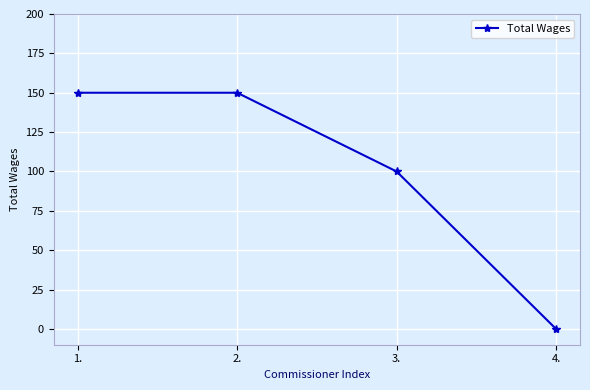

What is the change in value from 3. to 4.?

-100